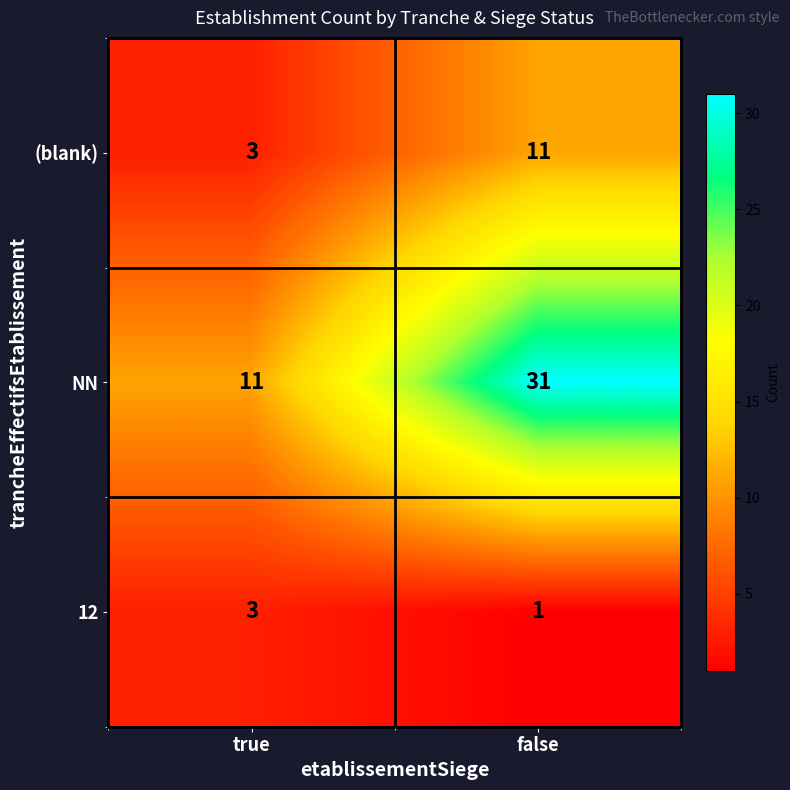

List the series in order of their peak value, lowest first.

12, (blank), NN